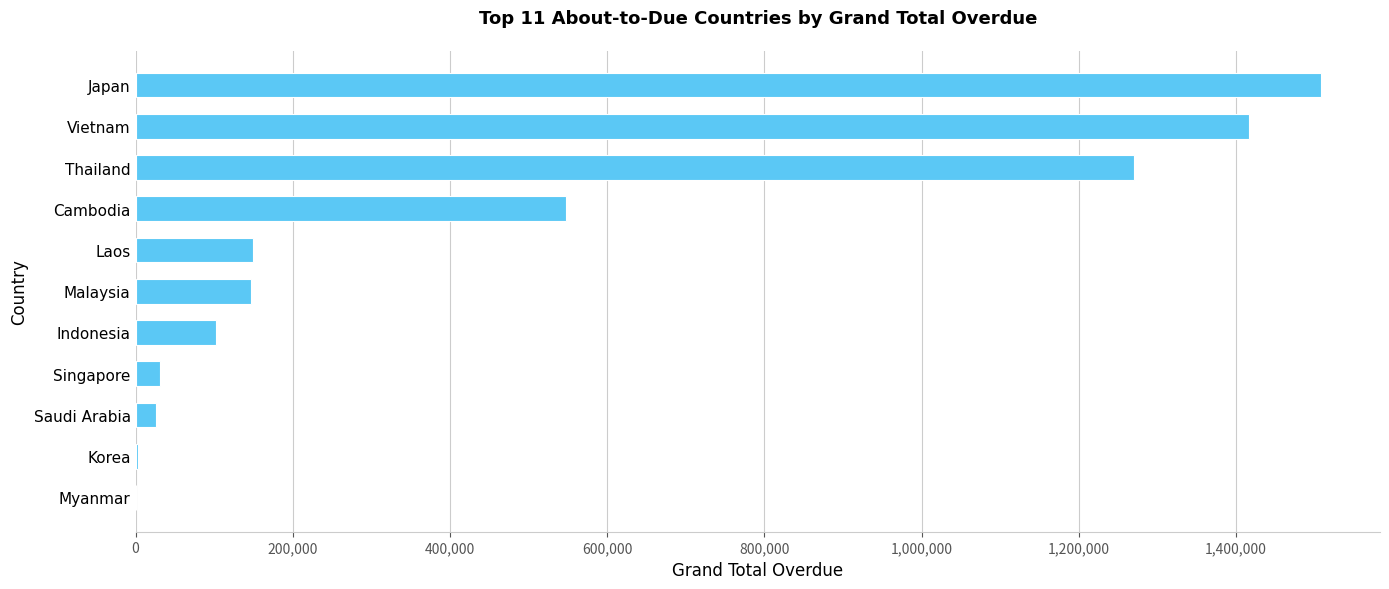

Where is the data nearest to the value 753944?

Cambodia